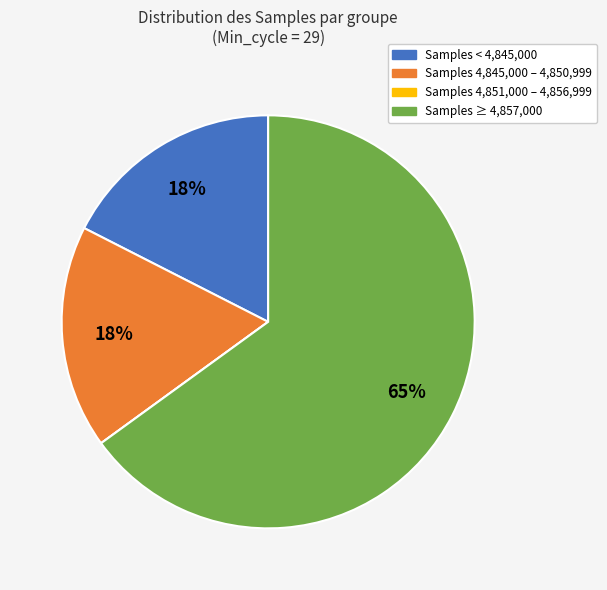

Which category has the biggest portion of the pie?

Samples ≥ 4,857,000